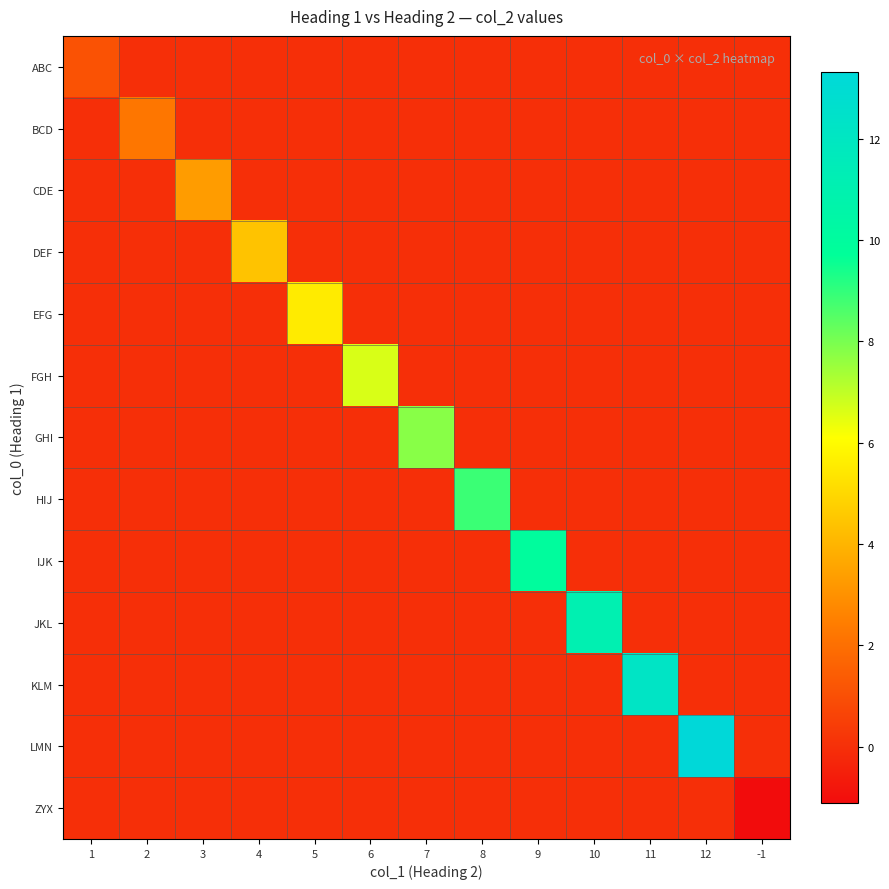

Which has a higher value, 6 or 3?

6